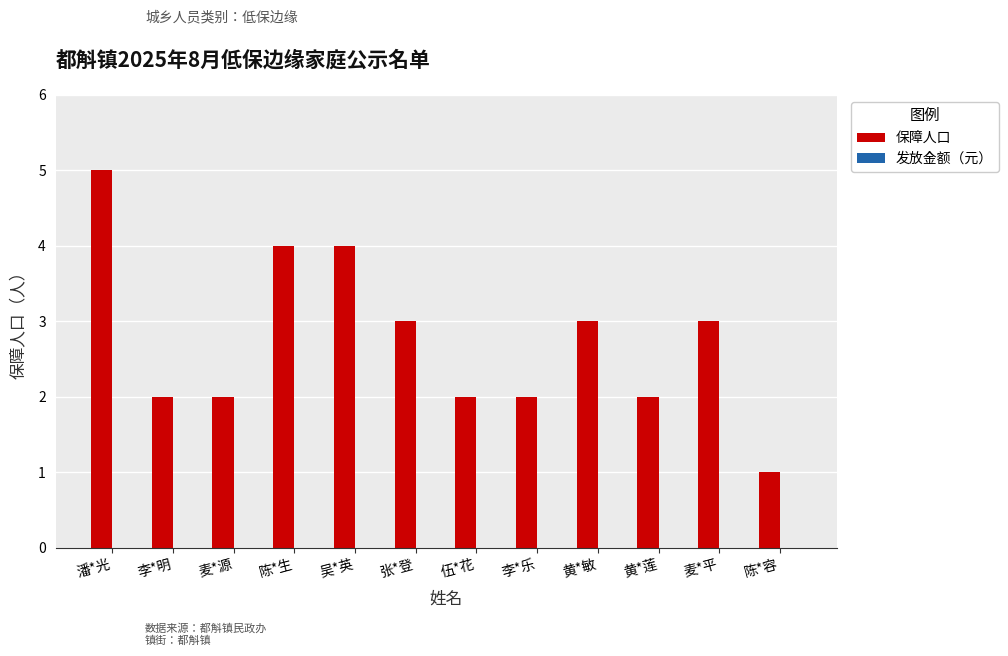

Are the bars horizontal?

No